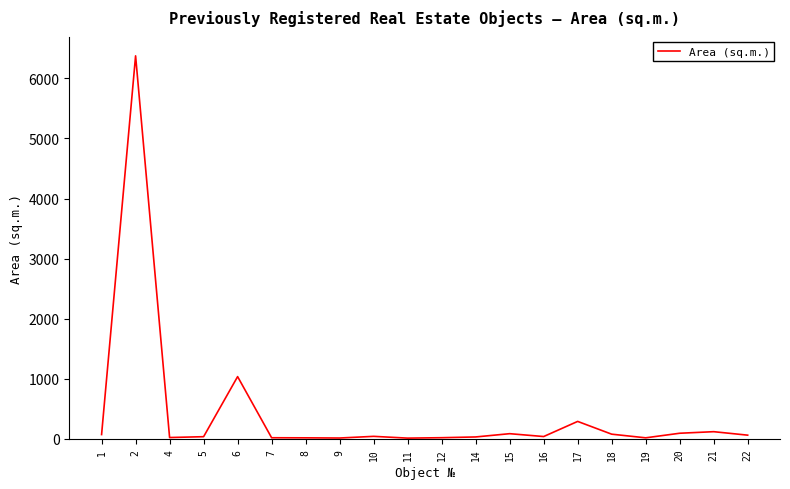

What is the change in value from 5 to 22?

+25.5